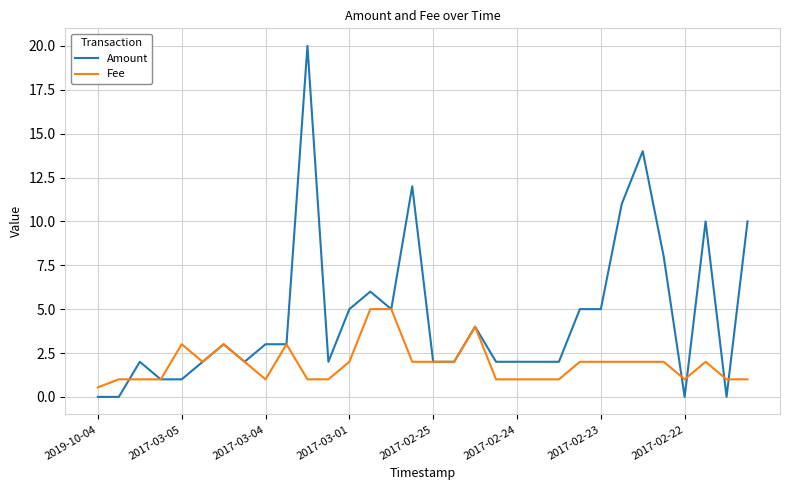

Which series has the largest range (max minus min)?

Amount